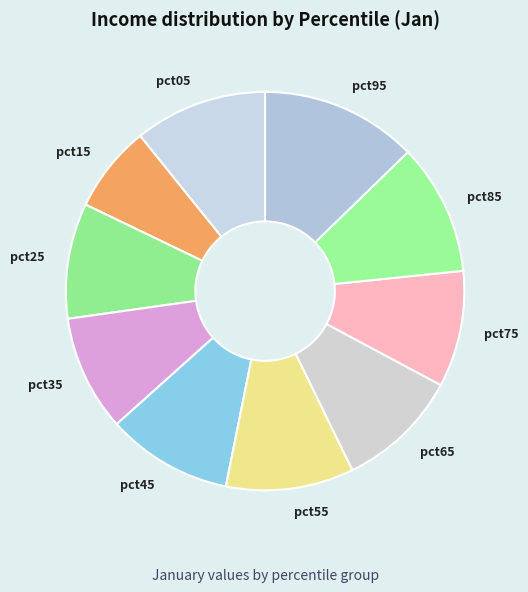

How many segments does this pie chart have?

10